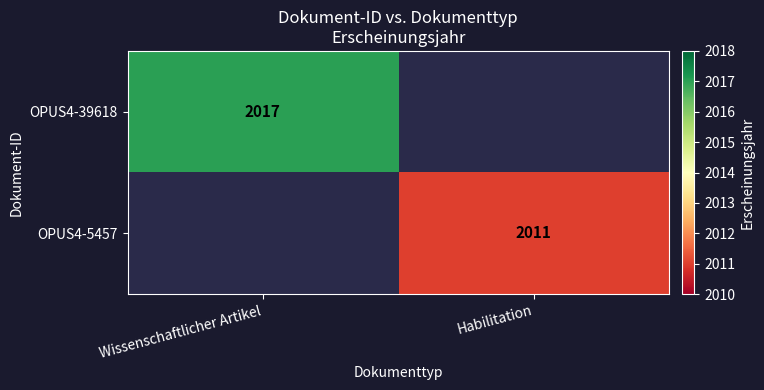

True or false: OPUS4-5457 has a value of 2011 at Habilitation.

True